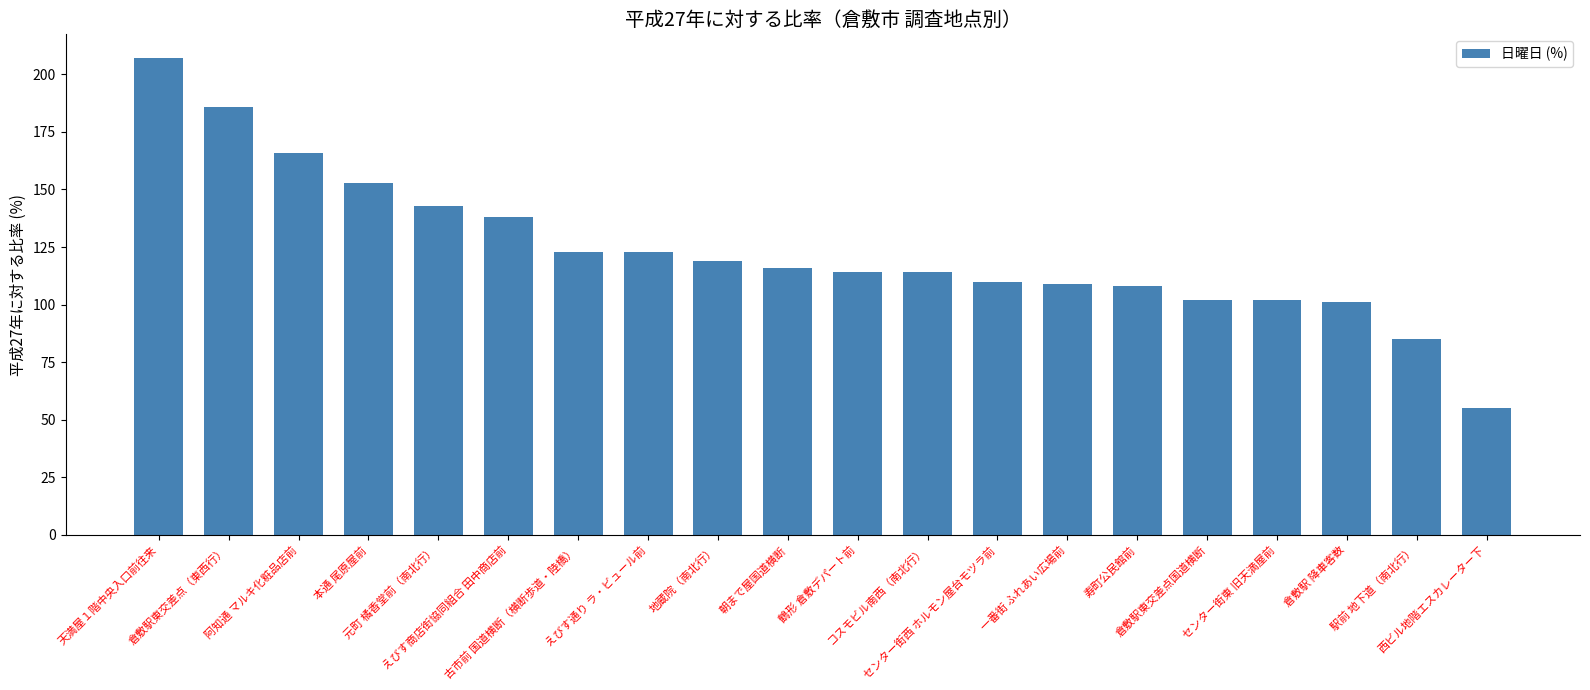

Reading left to right, what are all the values shown in this chart?

天満屋１階中央入口前往来=207	倉敷駅東交差点（東西行）=186	阿知通 マルキ化粧品店前=166	本通 尾原屋前=153	元町 橘香堂前（南北行）=143	えびす商店街協同組合 田中商店前=138	古市前 国道横断（横断歩道・陸橋）=123	えびす通り ラ・ビュール前=123	地蔵院（南北行）=119	朝まで屋国道横断=116	鶴形 倉敷デパート前=114	コスモビル南西（南北行）=114	センター街西 ホルモン屋台モツラ前=110	一番街 ふれあい広場前=109	寿町公民館前=108	倉敷駅東交差点国道横断=102	センター街東 旧天満屋前=102	倉敷駅 降車客数=101	駅前 地下道（南北行）=85	西ビル地階エスカレーター下=55